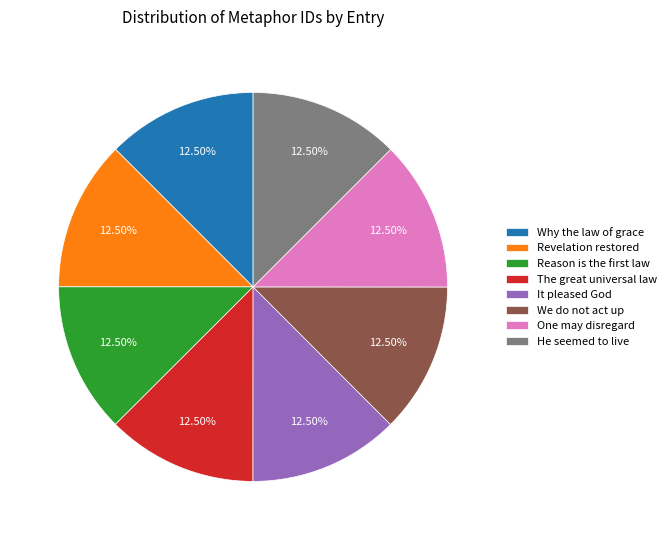

How many segments does this pie chart have?

8